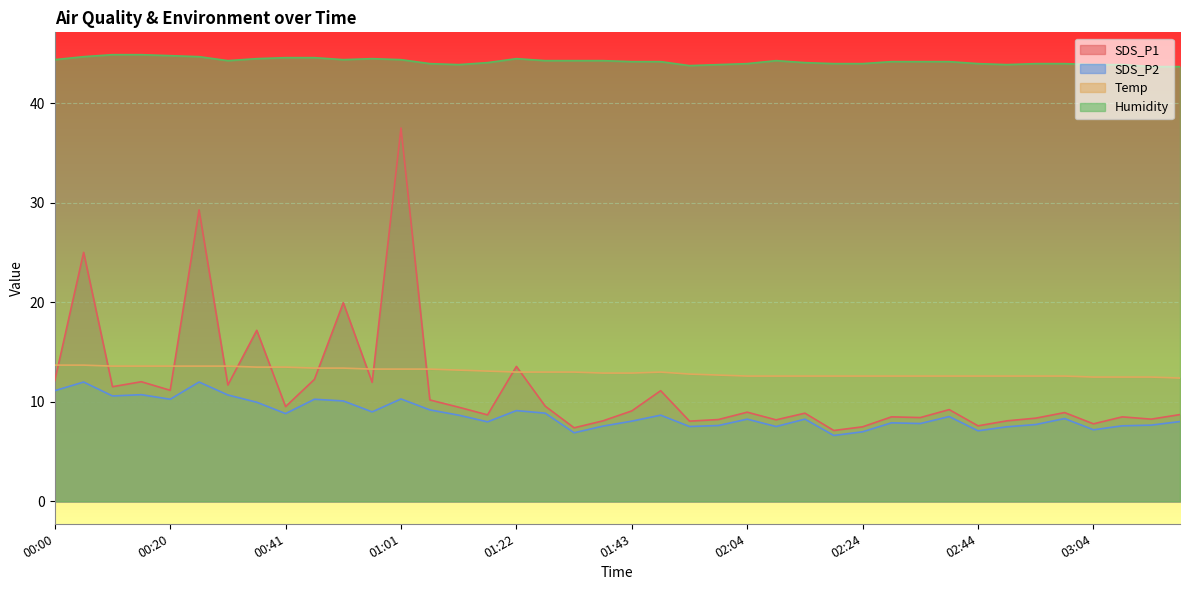

True or false: Humidity has a value of 44.3 at 01:33.

True